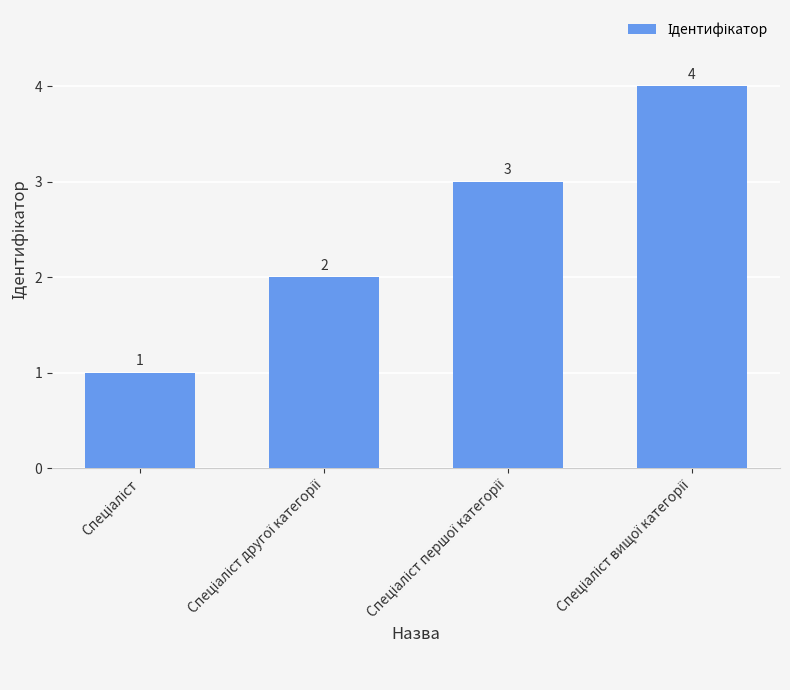

How many values are between 2 and 4?

3